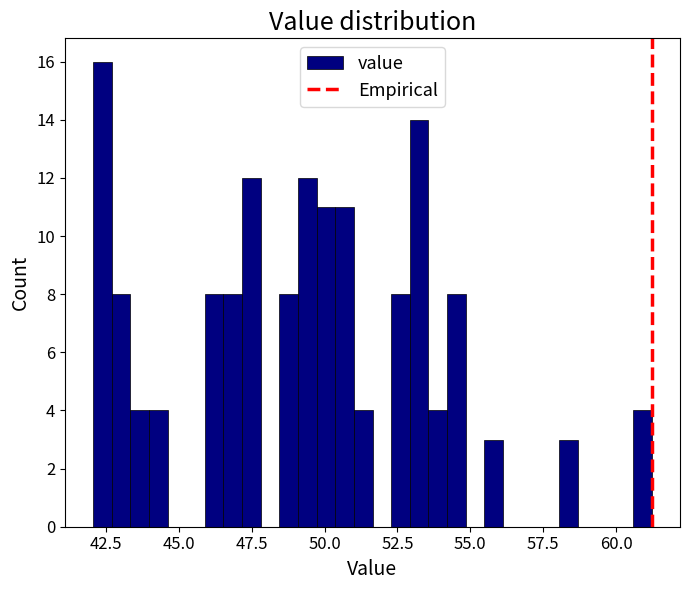

Around what value on the x-axis is the tallest bar? Give the approximate position of its centre, as read against the axis.

42.5